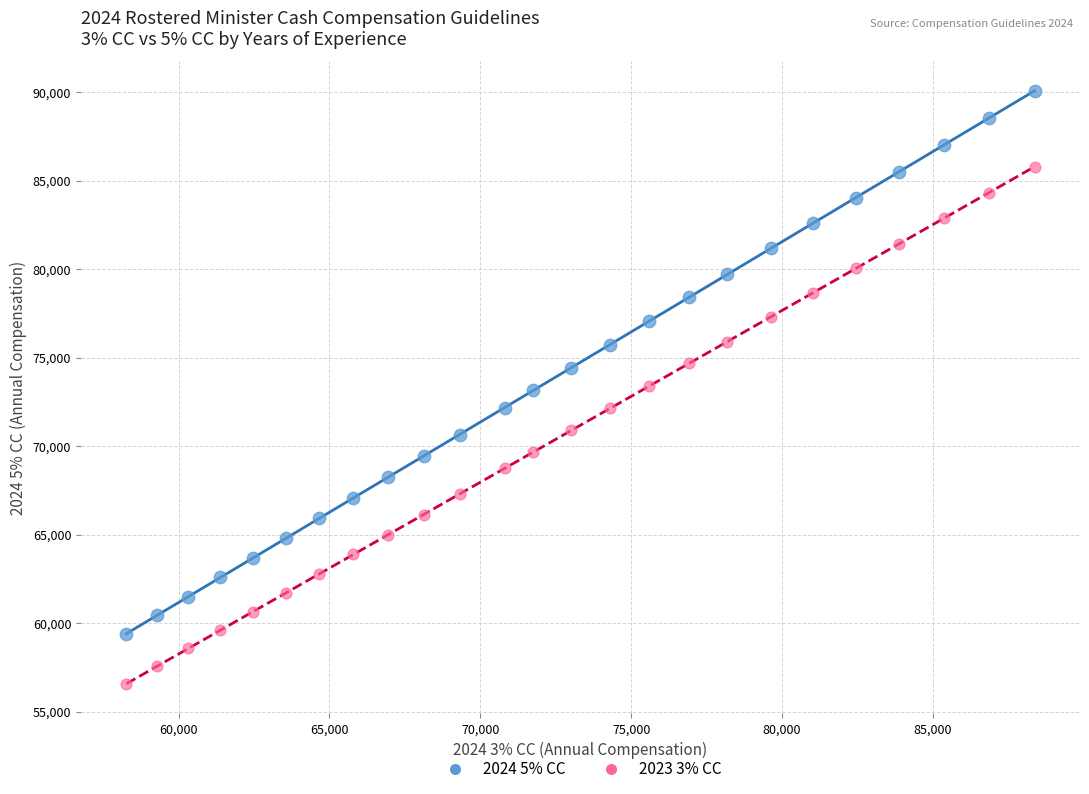

Which series has the largest Y range (max minus min)?

2024 5% CC